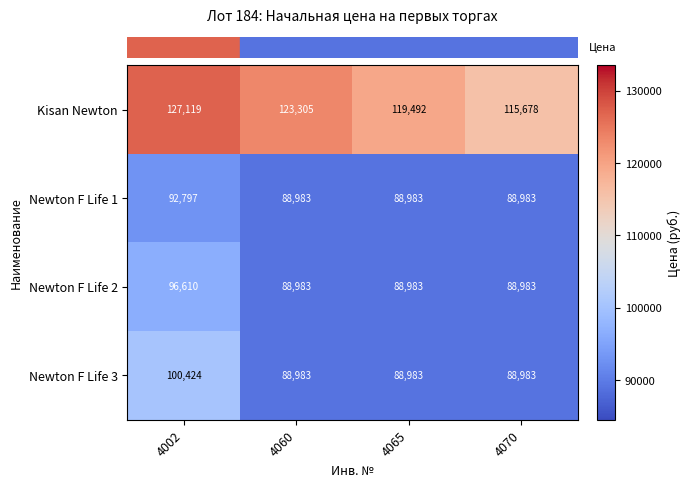

What is the minimum value shown in the chart?

88983